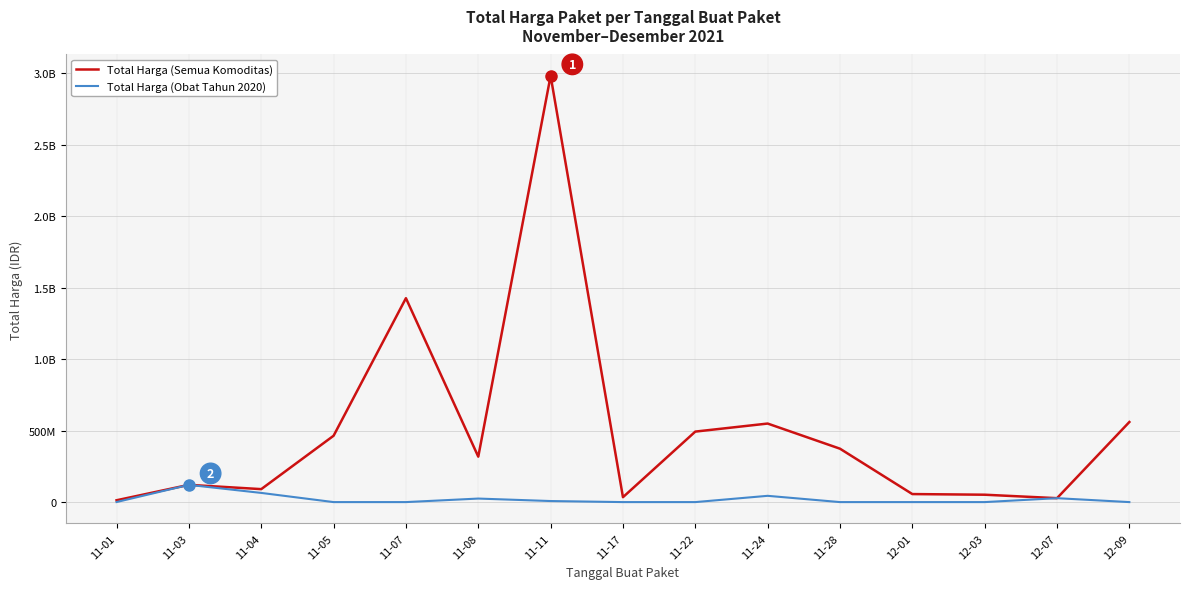

What is the difference between the highest and lowest values at 12-09?

559971000